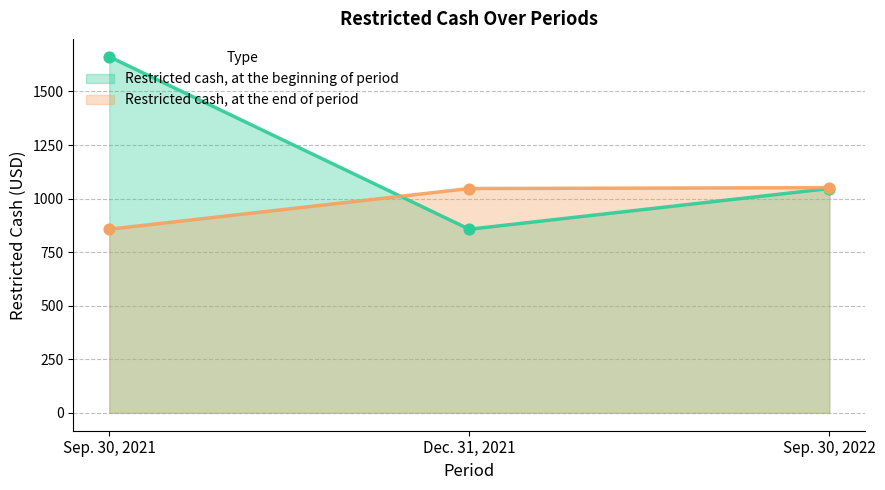

Which series has the largest total across all categories?

Restricted cash, at the beginning of period